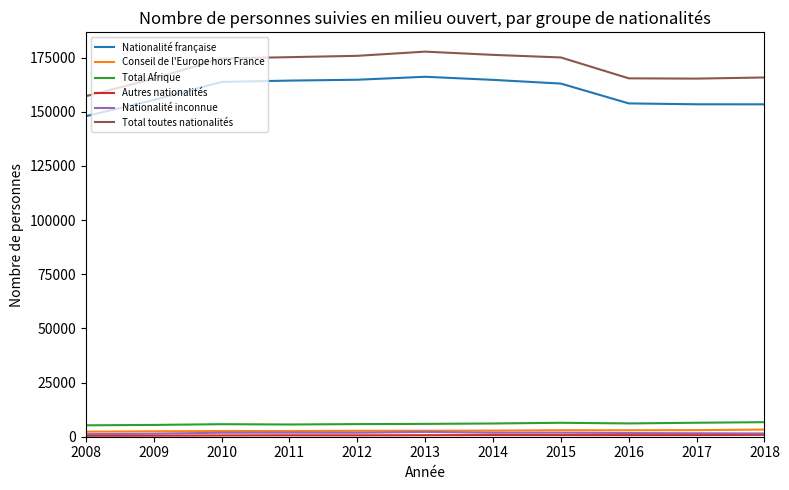

Count the number of categories in the chart.

11